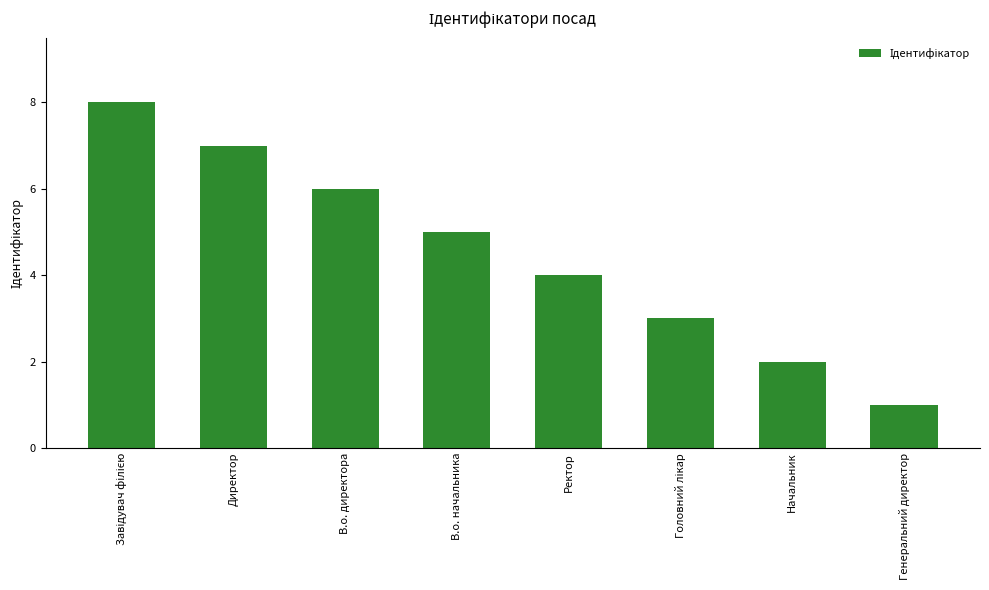

The chart shows a value of 6 at В.о. директора. True or false?

True